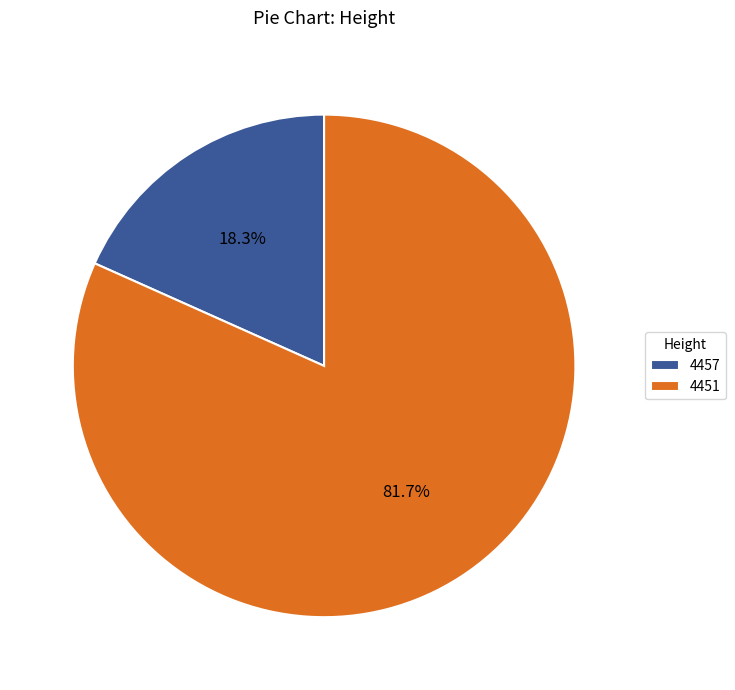

Which slice is the largest?

4451